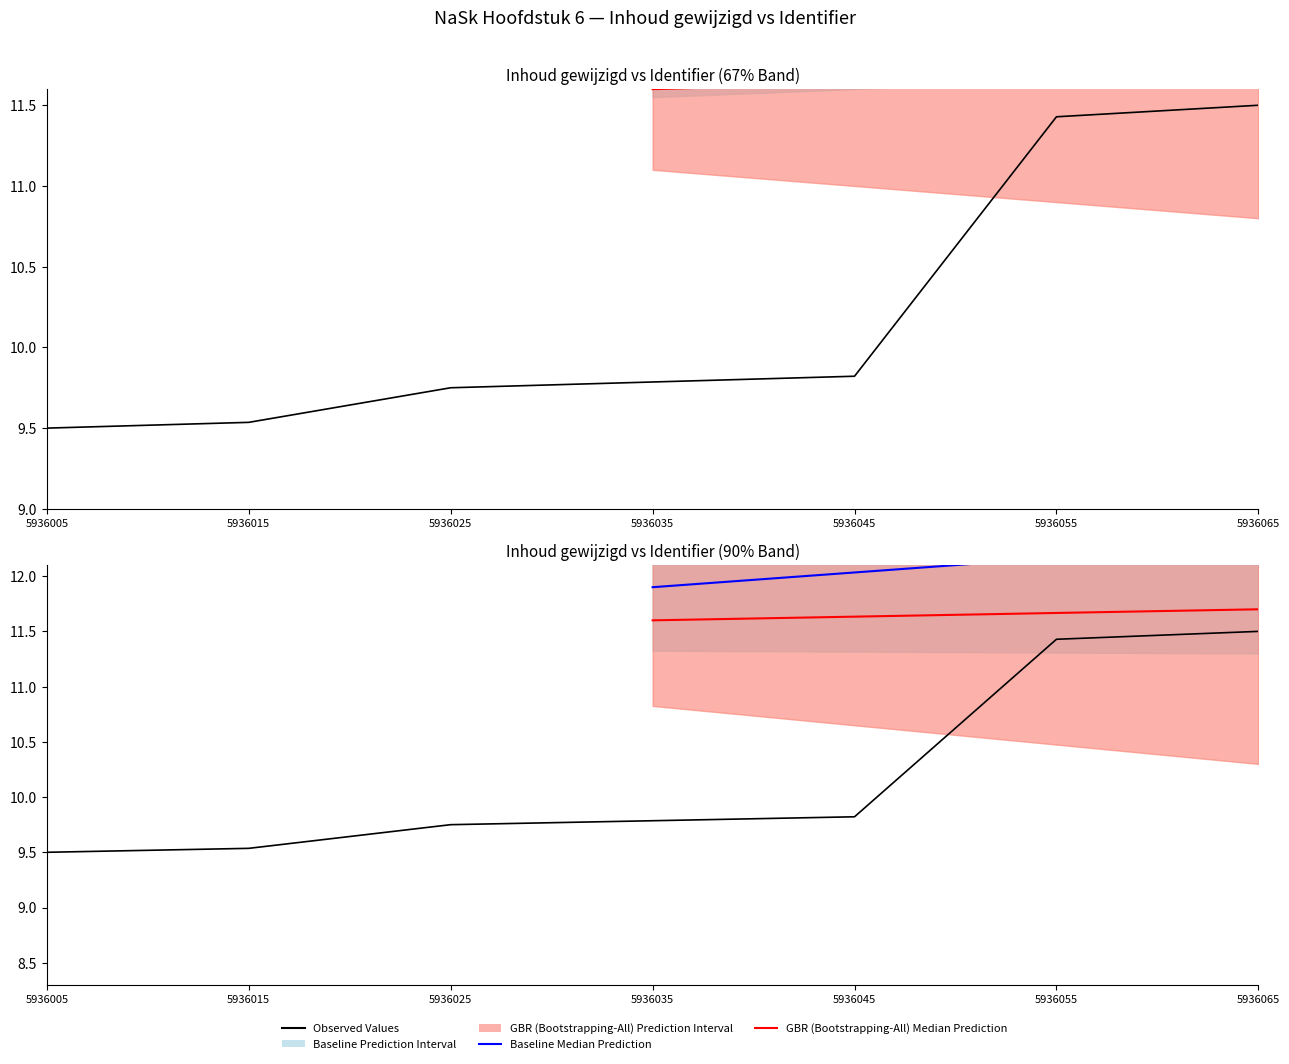

What is the sum of all values?

71.3